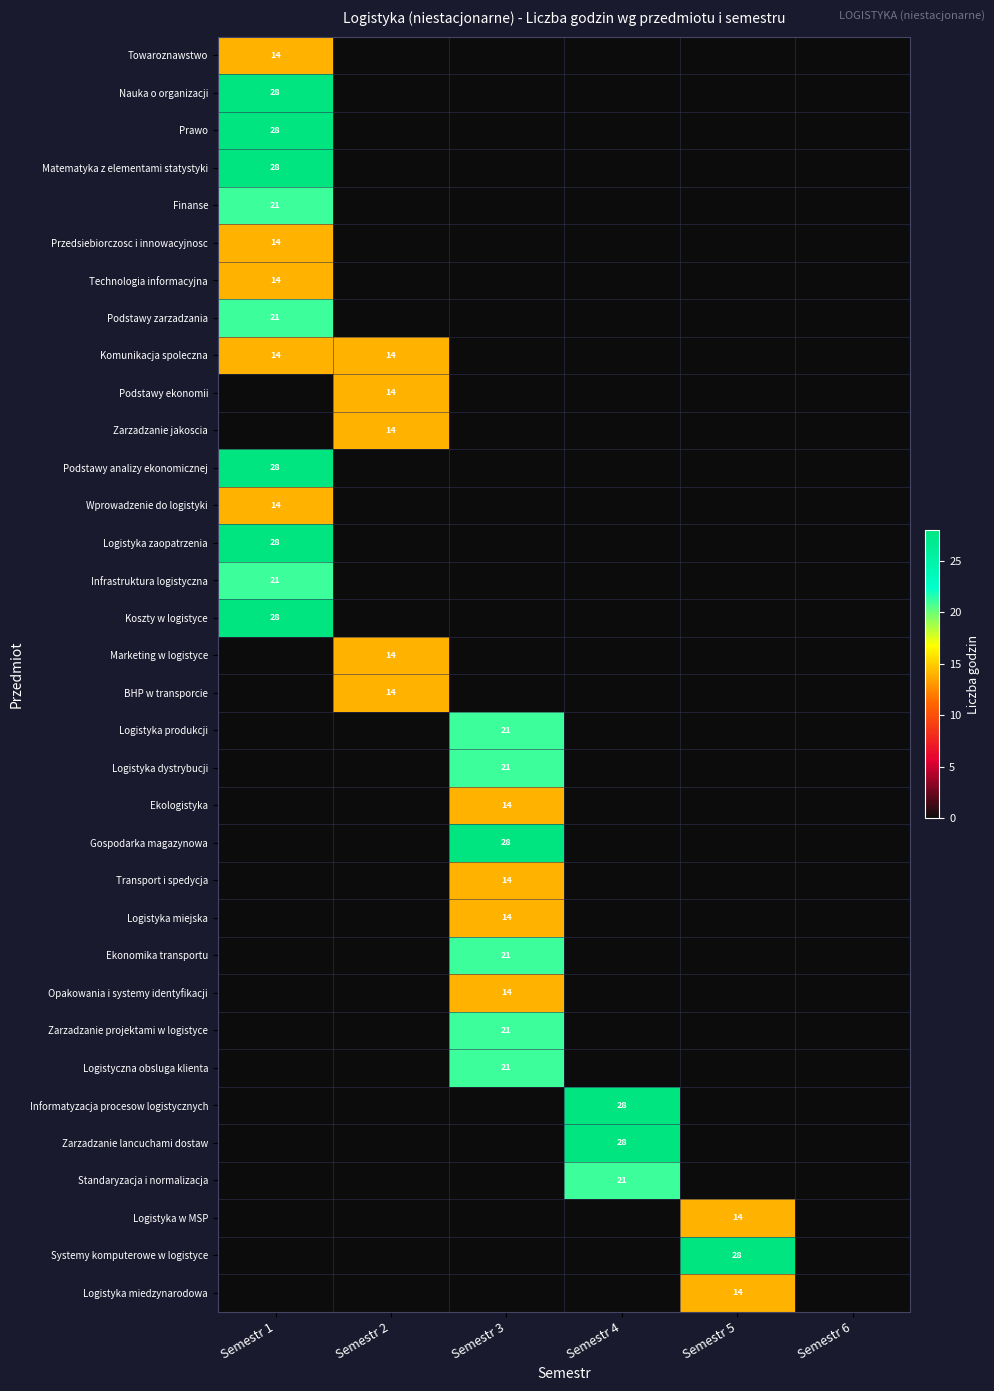

Is it true that Finanse equals 6 at Semestr 1?

False